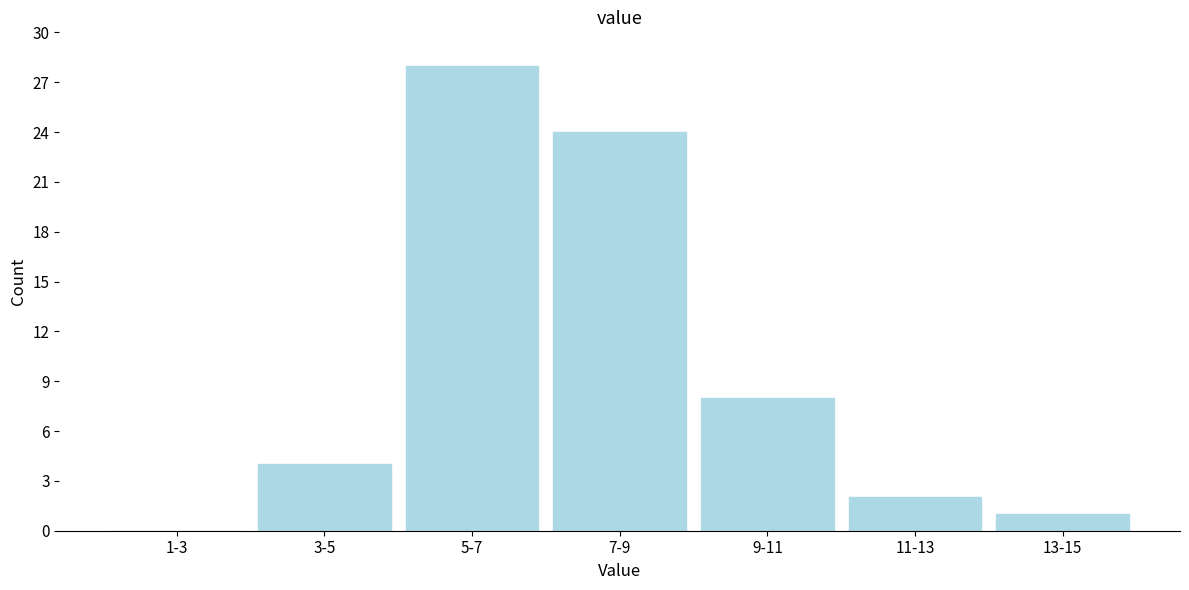

Reading left to right, transcribe all the data shown in this chart.

1-3=0	3-5=4	5-7=28	7-9=24	9-11=8	11-13=2	13-15=1